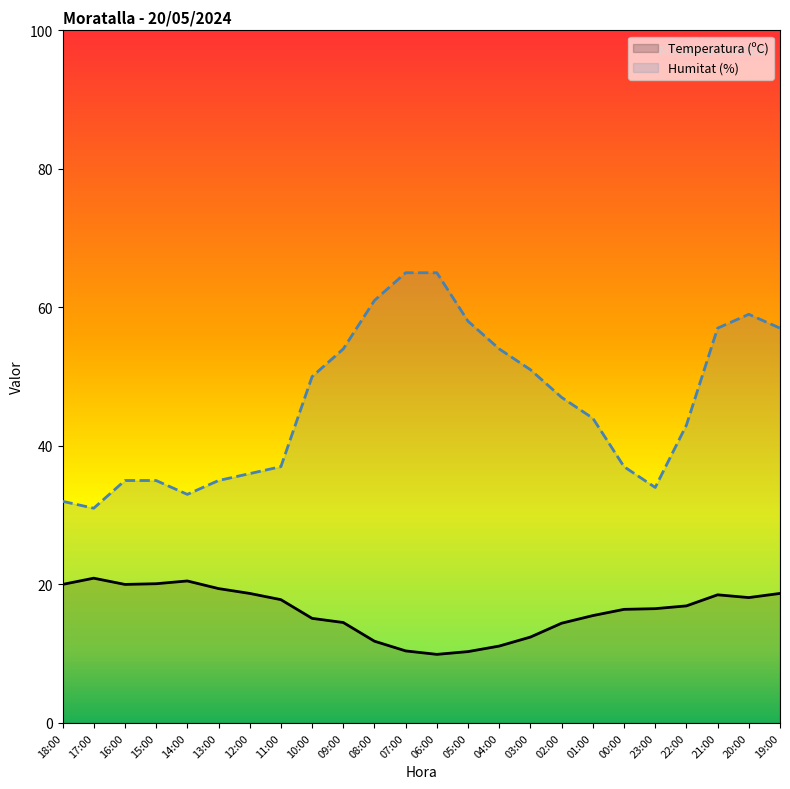

What is the maximum value for Humitat (%)?

65.0